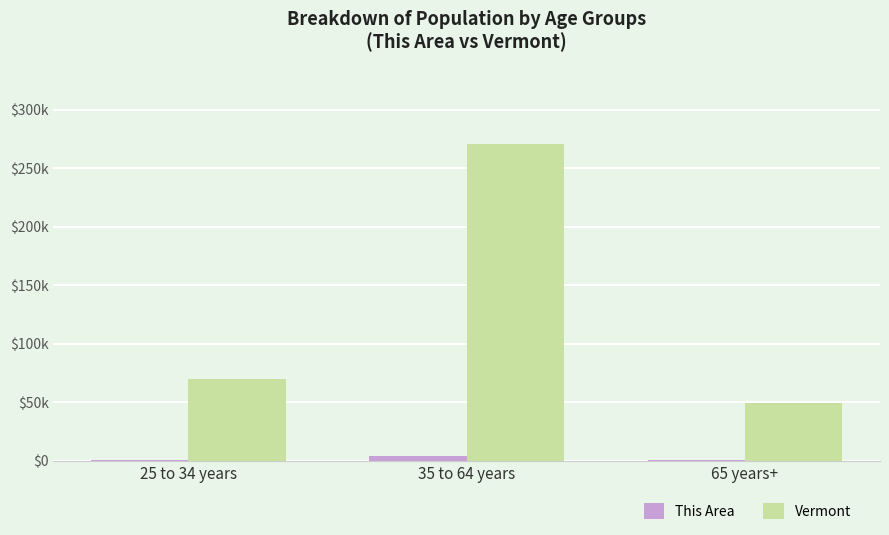

Are the bars grouped side by side (vs. stacked)?

Yes